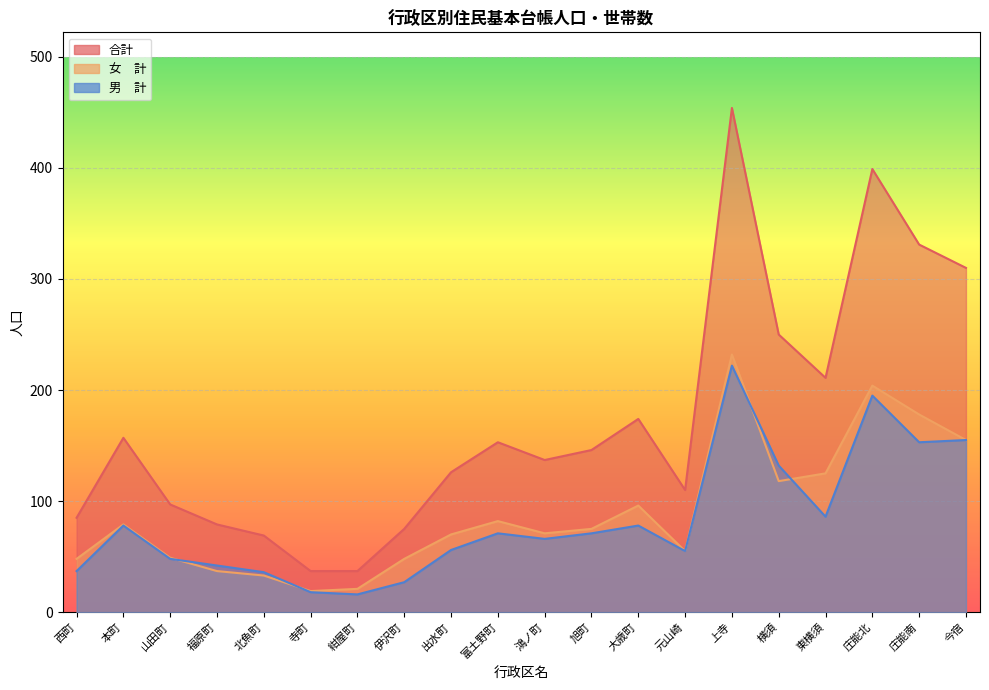

True or false: 合計 and 男　計 intersect in this chart.

False